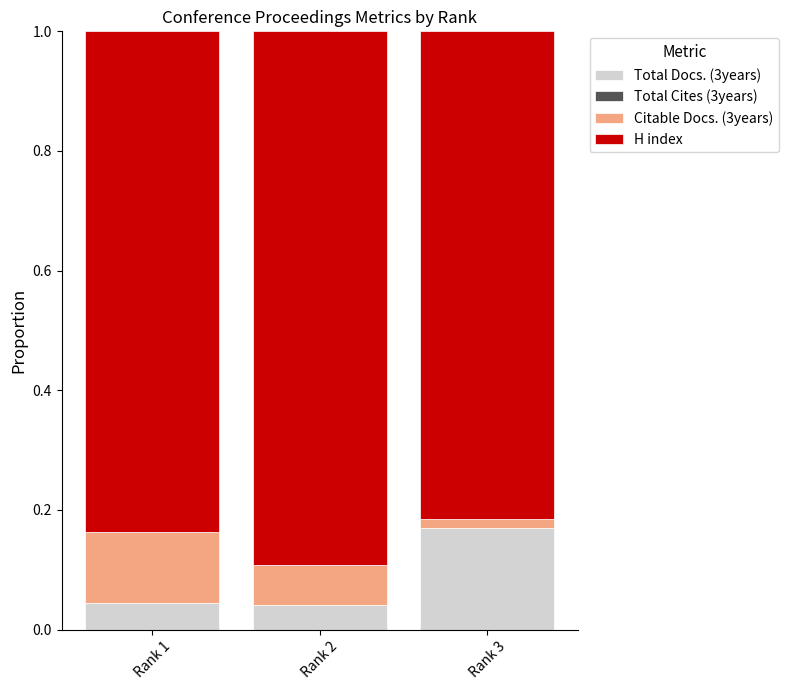

The Total Docs. (3years) series shows 0.1 at Rank 3. True or false?

False